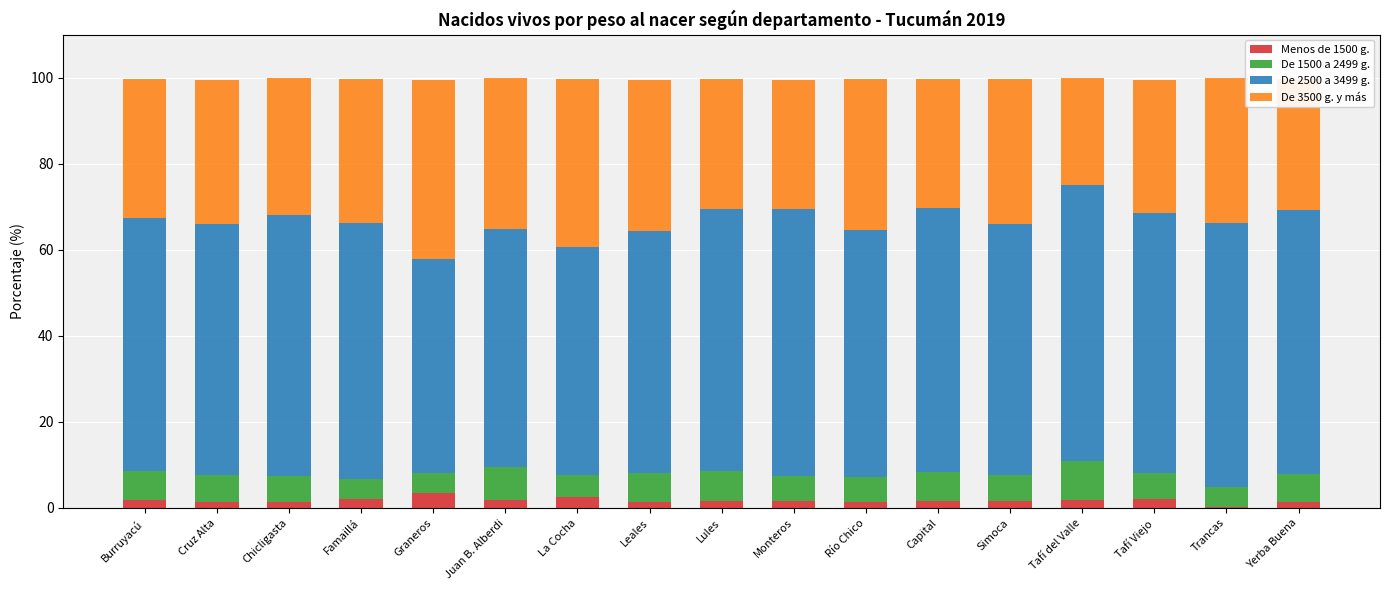

What is the sum of all Menos de 1500 g. values?

28.9